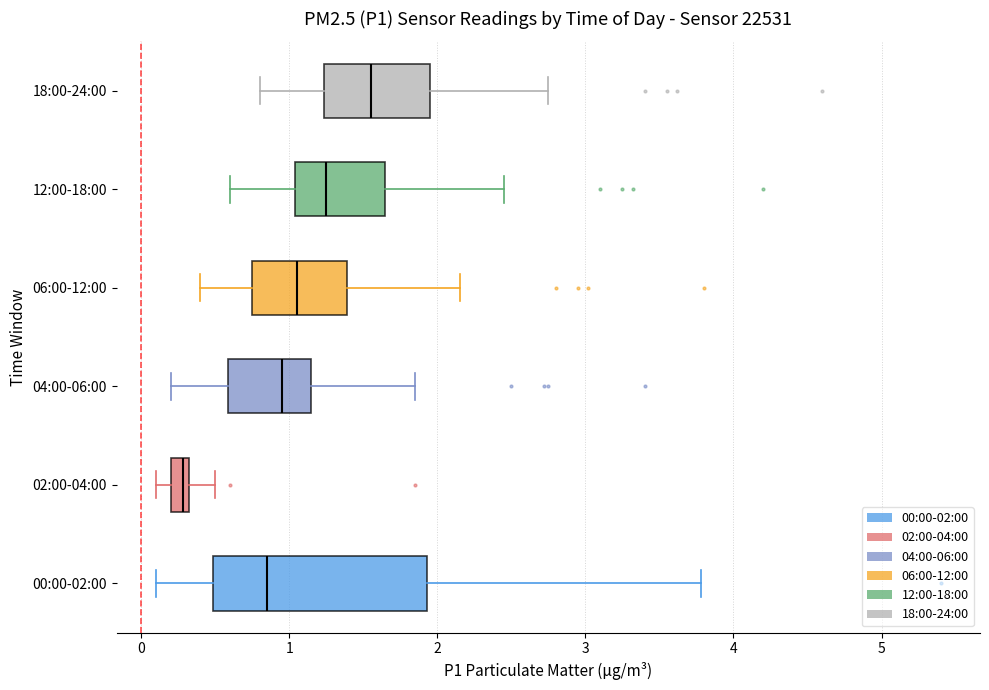

Where does the left whisker of the box for 04:00-06:00 end on the x-axis? The values are not printed on the chart, so give them approximately, as read against the axis.

0.2